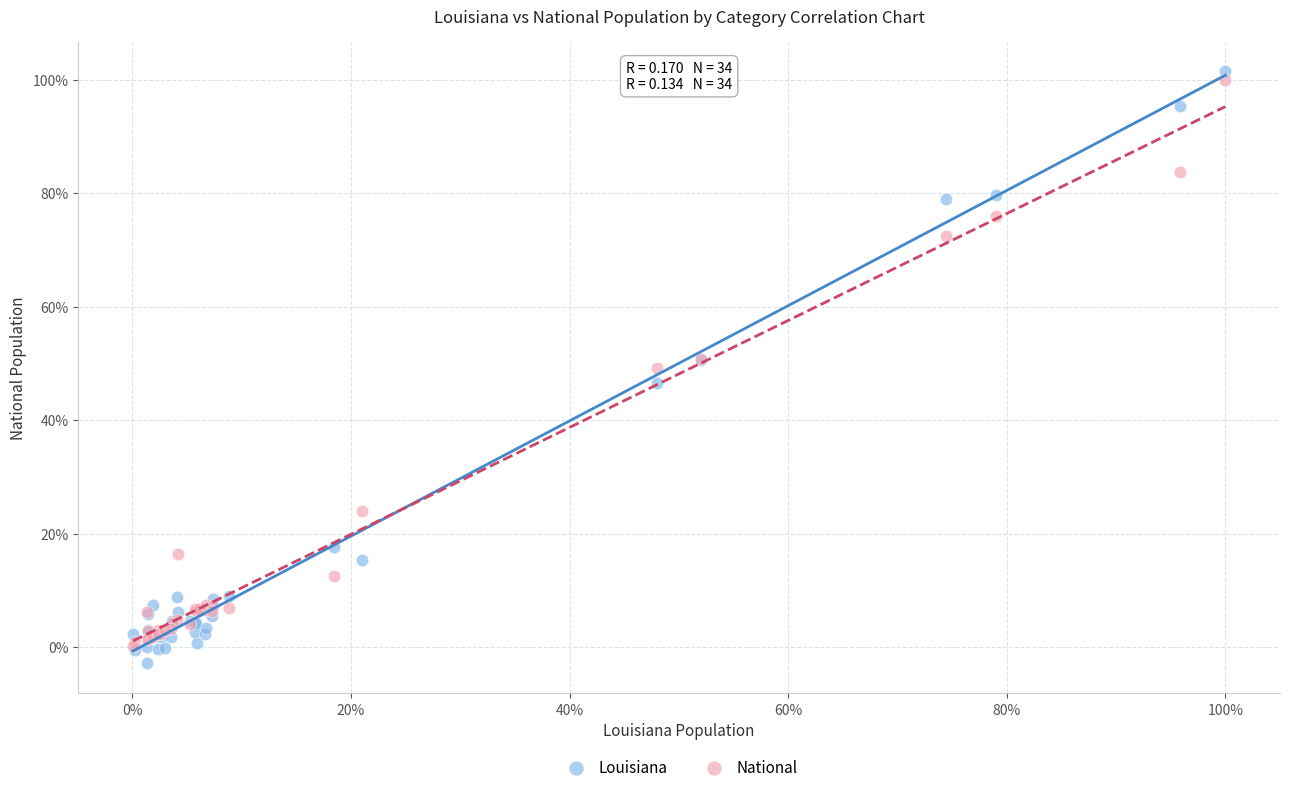

Which series has the widest spread of Y values?

Louisiana